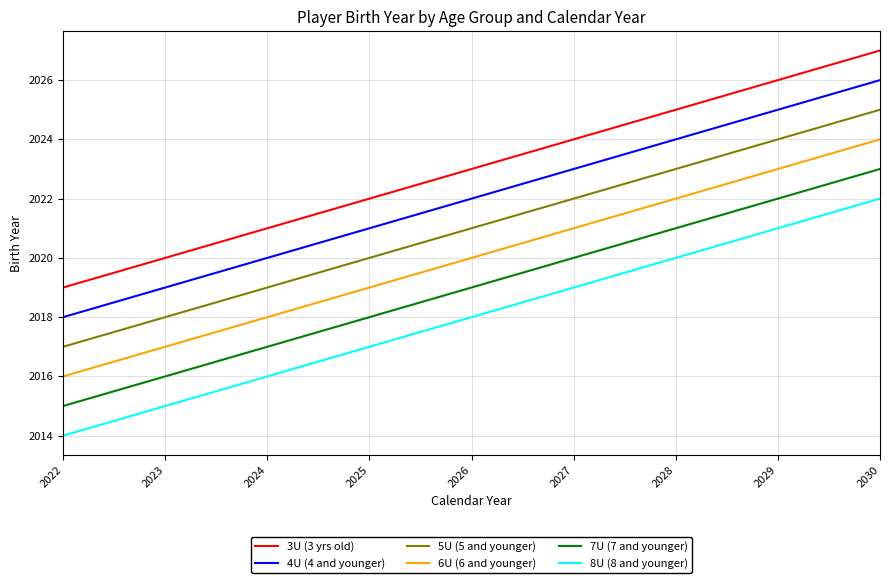

What is the greatest value displayed?

2027